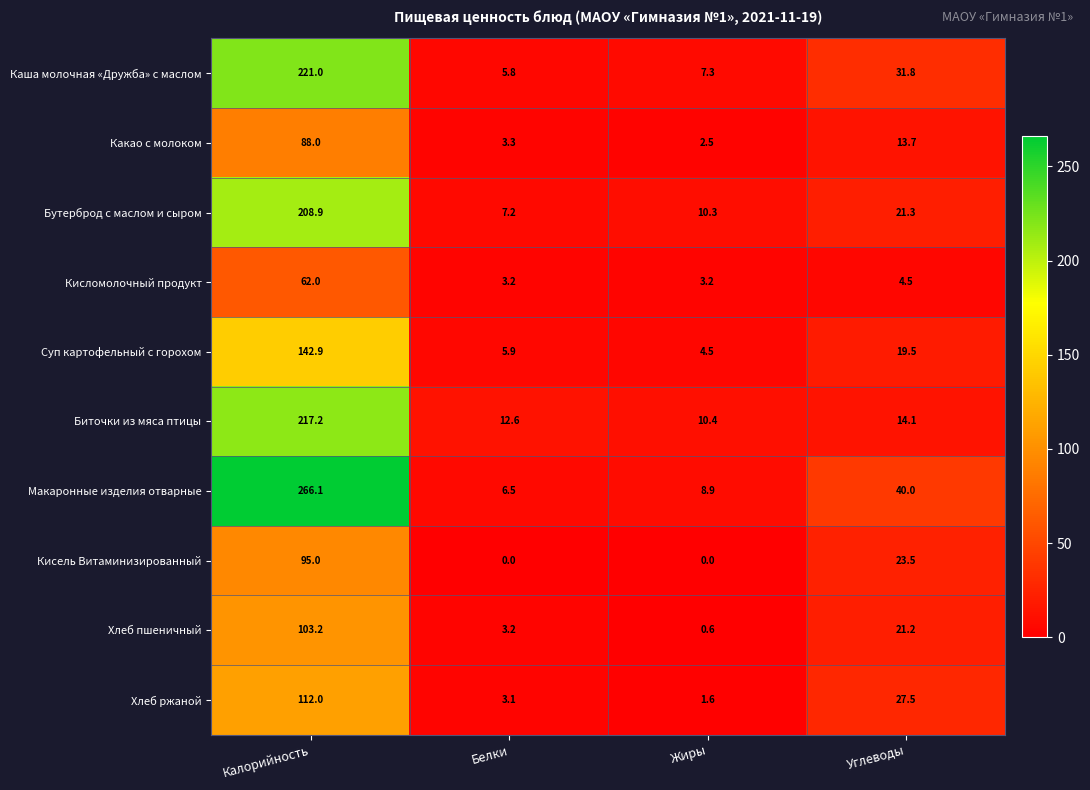

How many series are shown in this chart?

10